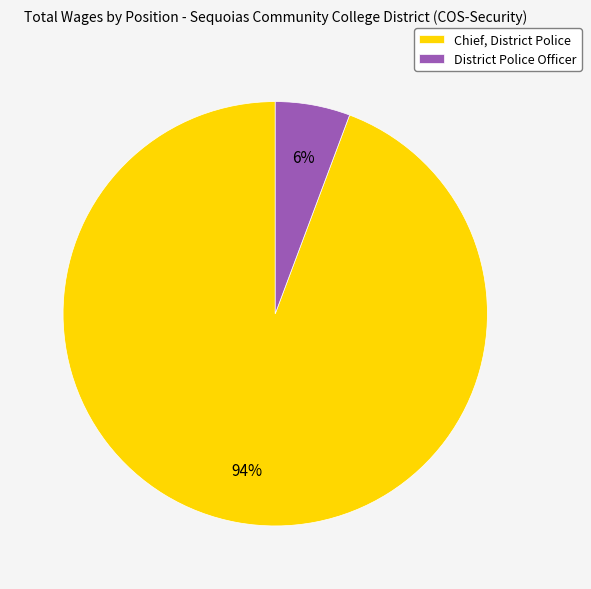

Is it true that Chief, District Police is 94% of the pie?

True